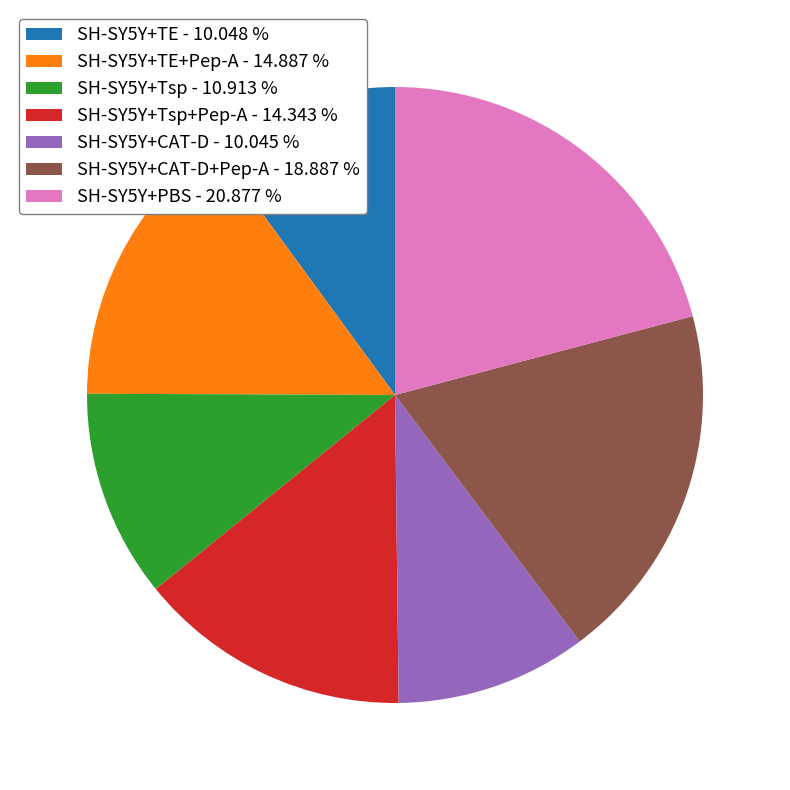

How many segments does this pie chart have?

7